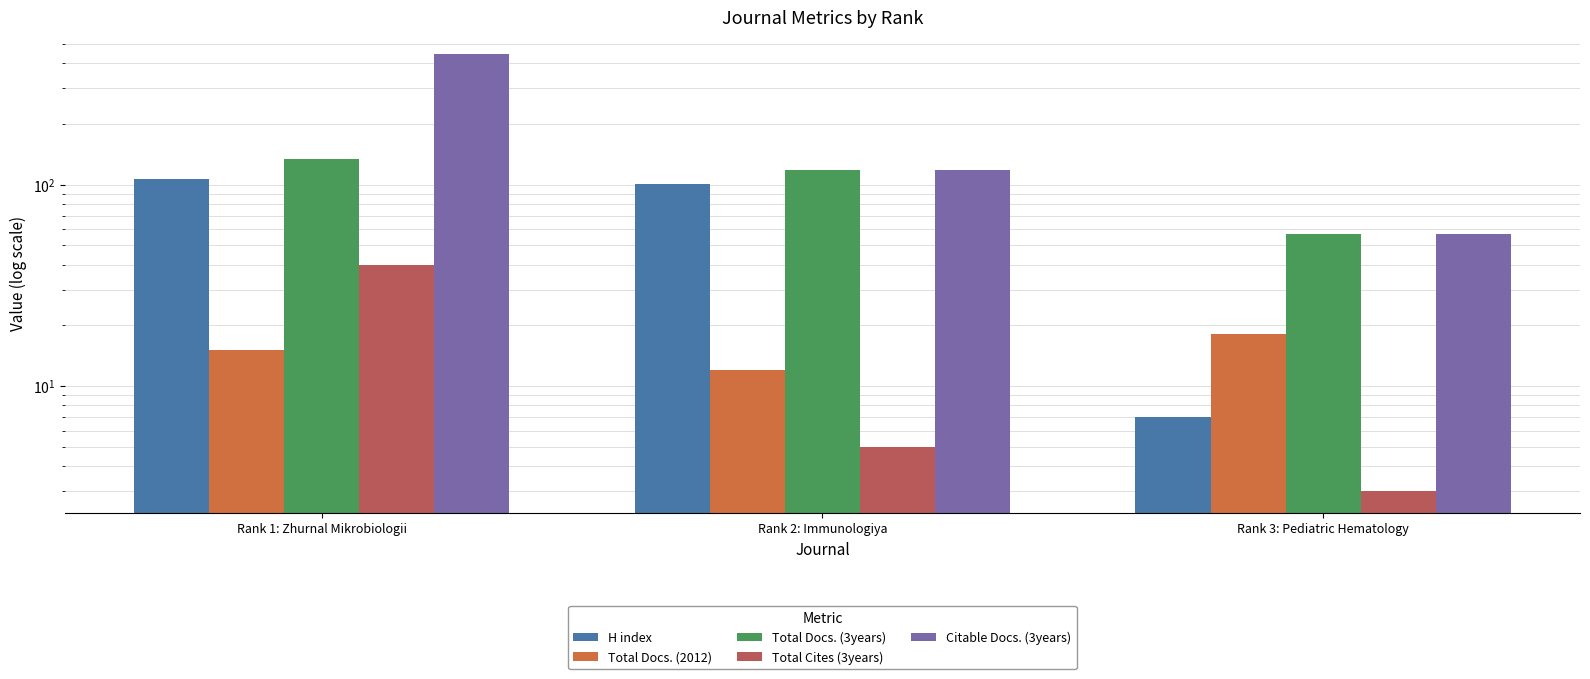

The Total Docs. (2012) series shows 5 at Rank 2: Immunologiya. True or false?

False